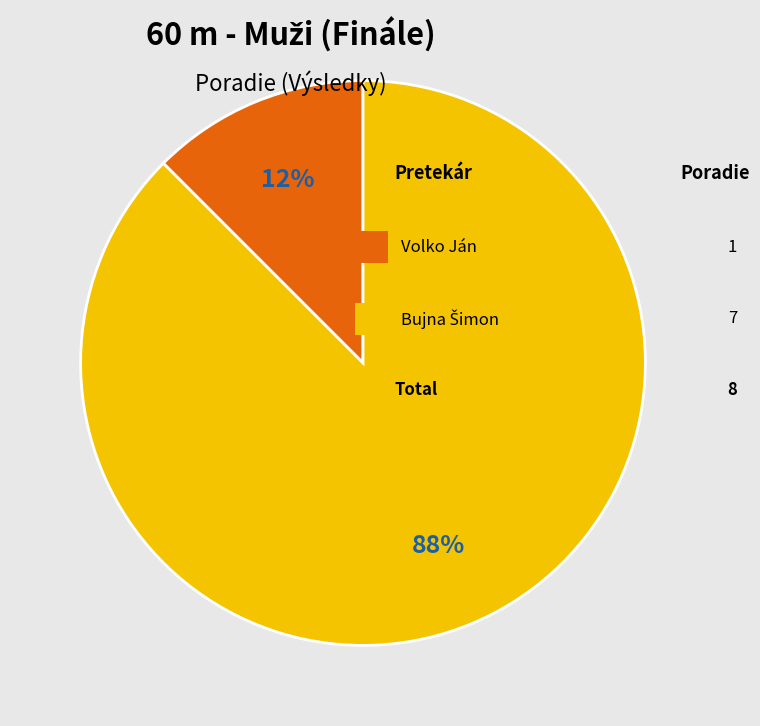

Count the number of slices in the pie.

2